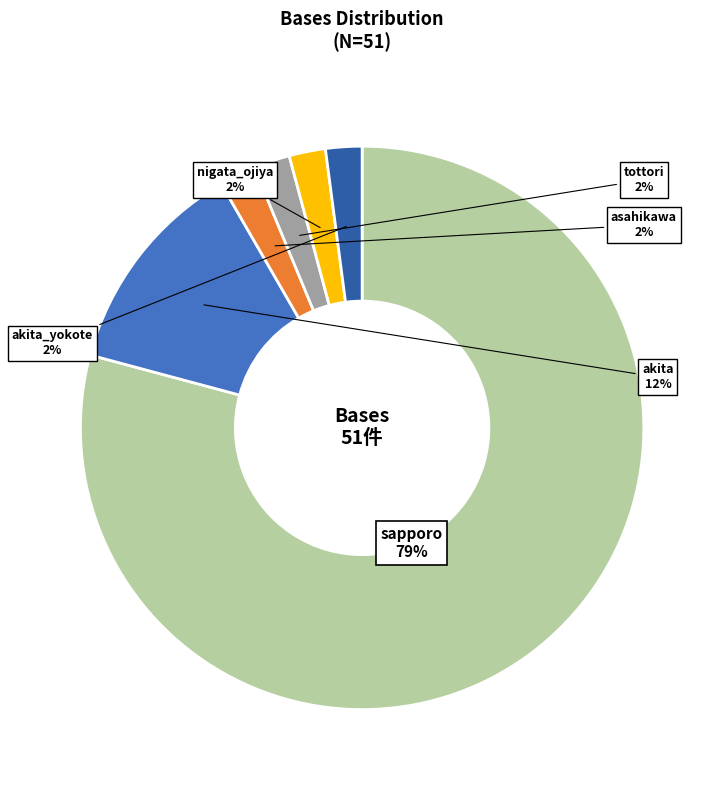

To the nearest percent, what is the combined percentage of akita_yokote and tottori?

4%